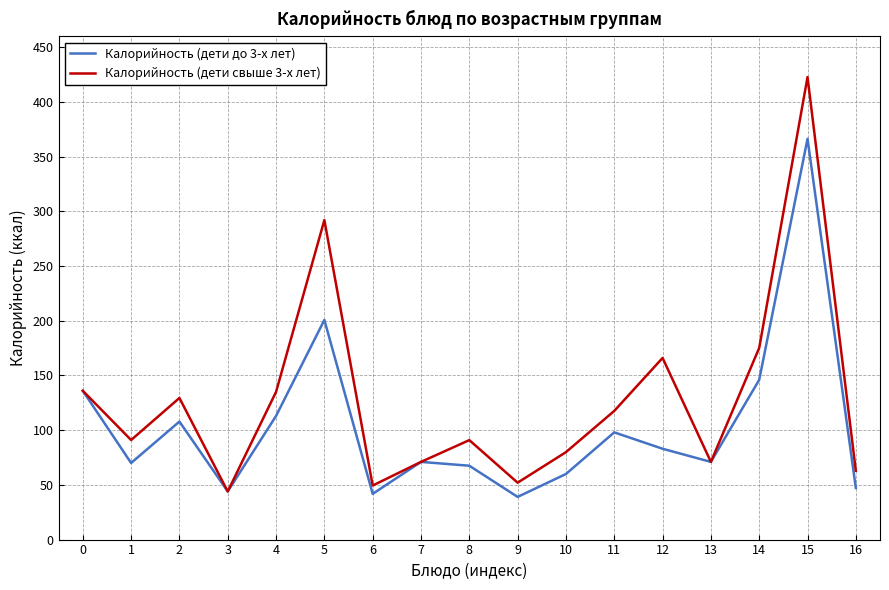

Count the number of categories in the chart.

17